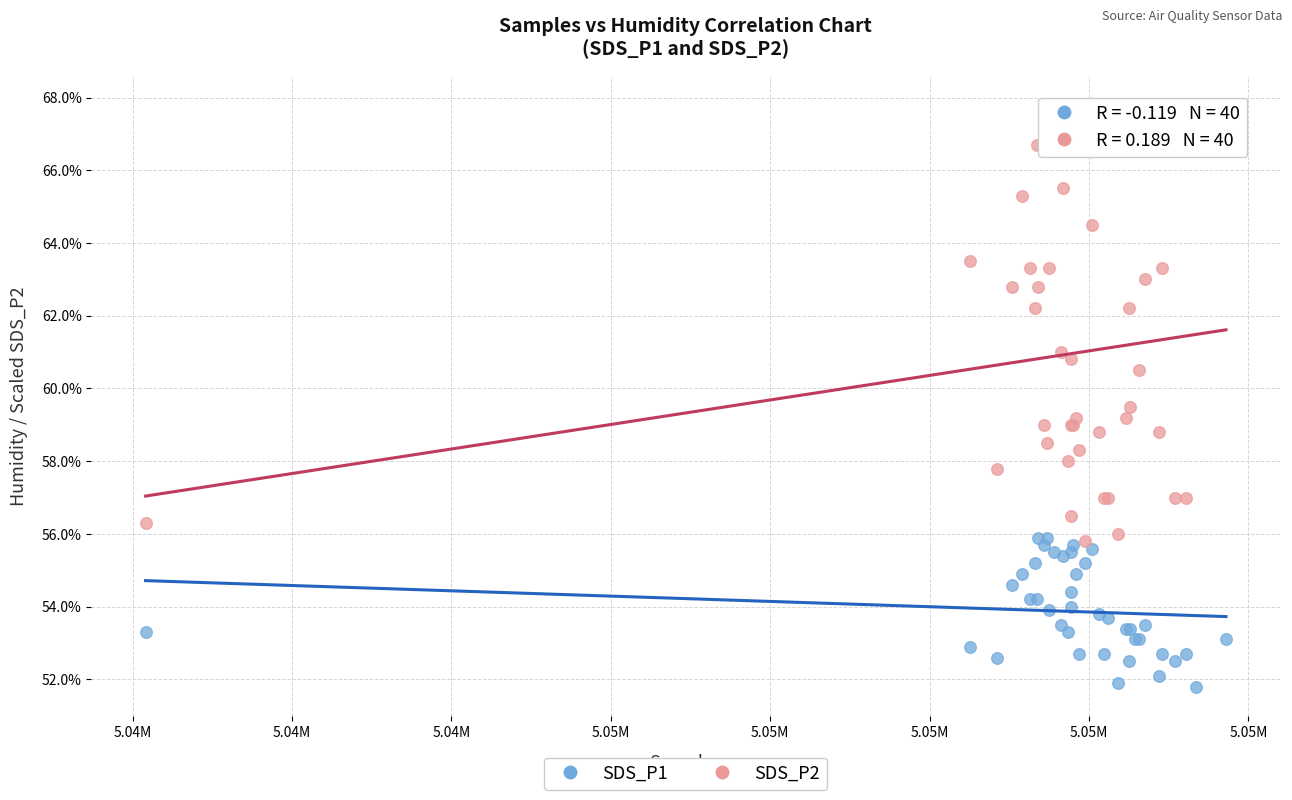

Which series has the largest Y range (max minus min)?

SDS_P2